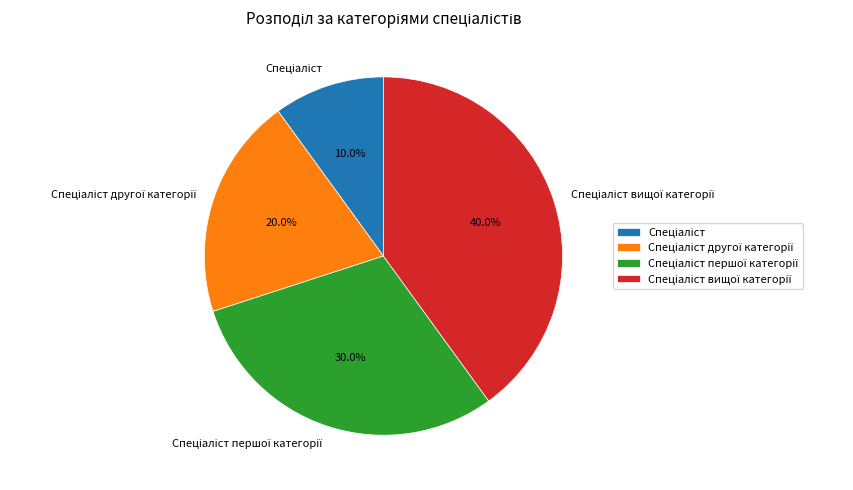

Is there a majority slice in this chart?

No